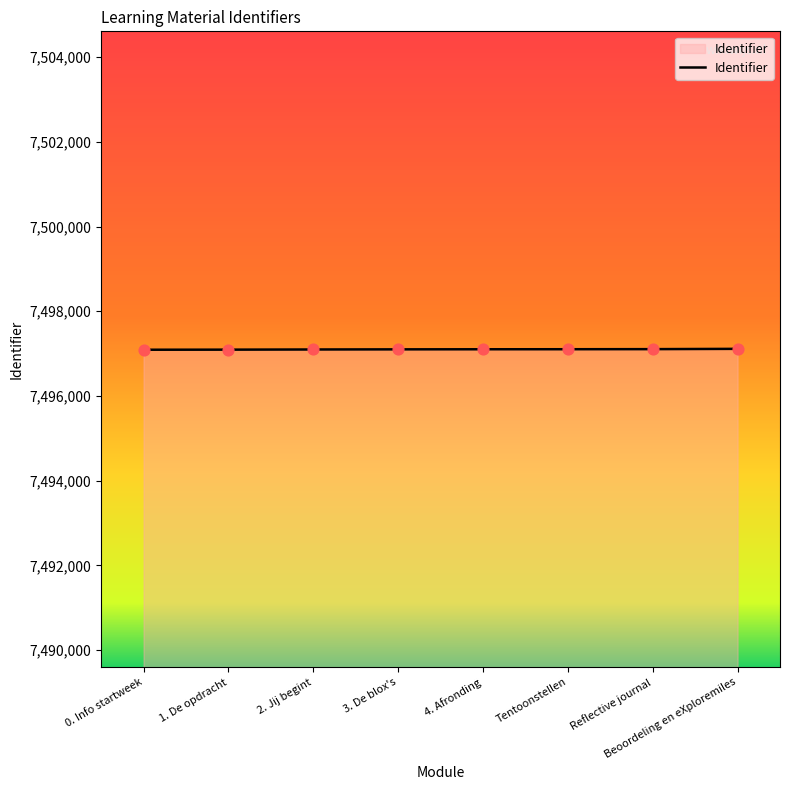

Approximately how many times larger is the value at 3. De blox's compared to Beoordeling en eXploremiles?

1.0